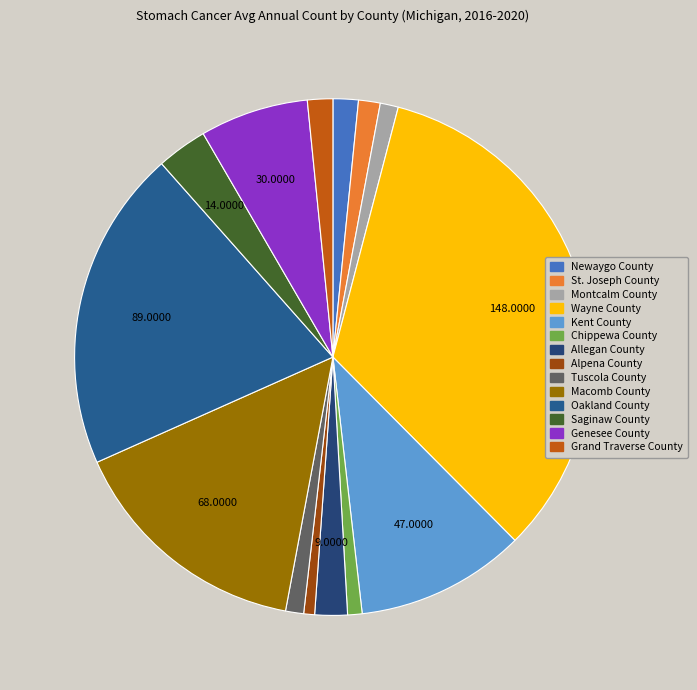

Does Oakland County represent more than half of the total?

No